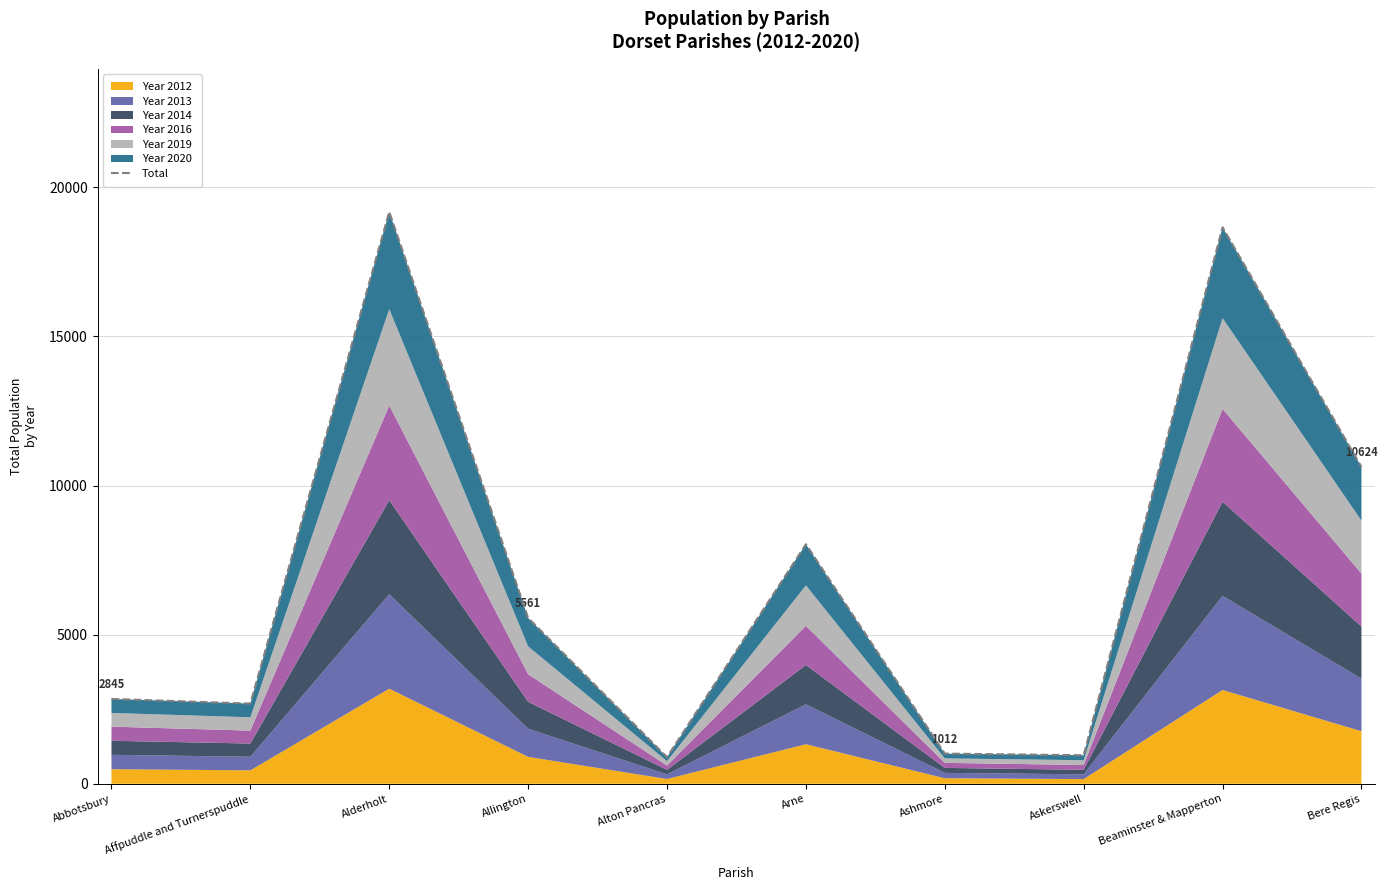

List the labels in order of value, smallest first.

Alton Pancras, Askerswell, Ashmore, Affpuddle and Turnerspuddle, Abbotsbury, Allington, Arne, Bere Regis, Beaminster & Mapperton, Alderholt